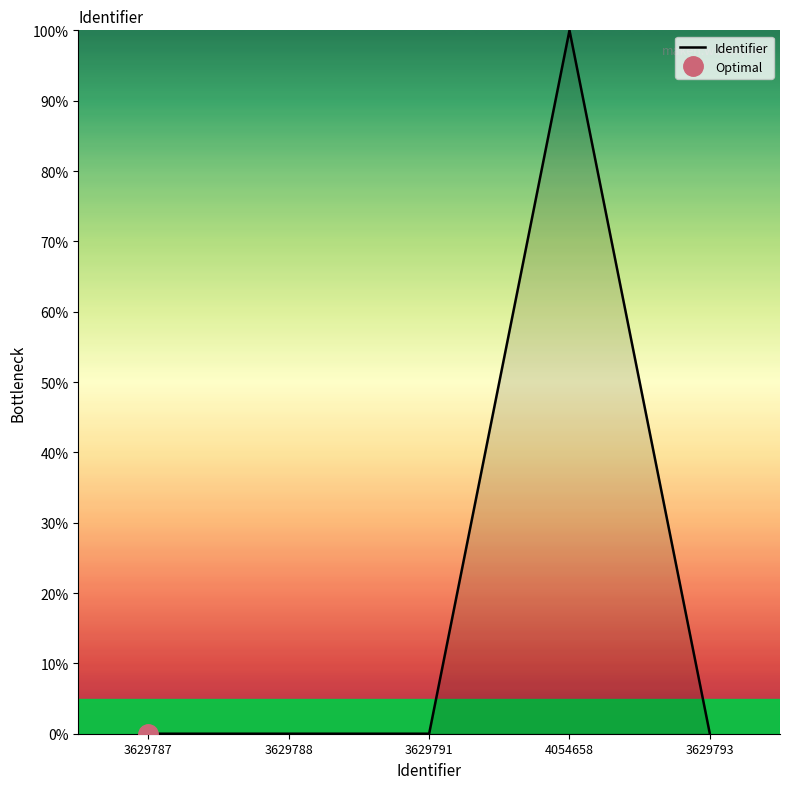

What position from the left is 3629791?

3